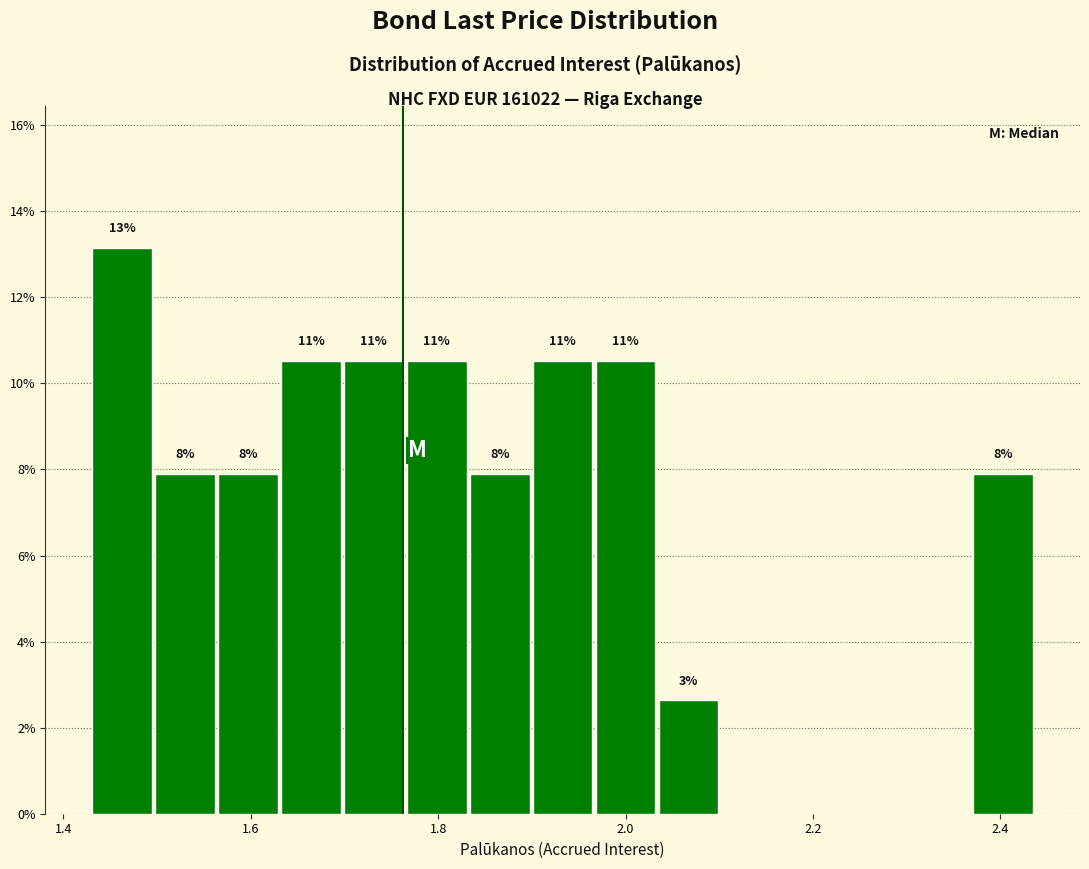

Read against the x-axis, roughly where is the centre of the tallest bar?

1.46